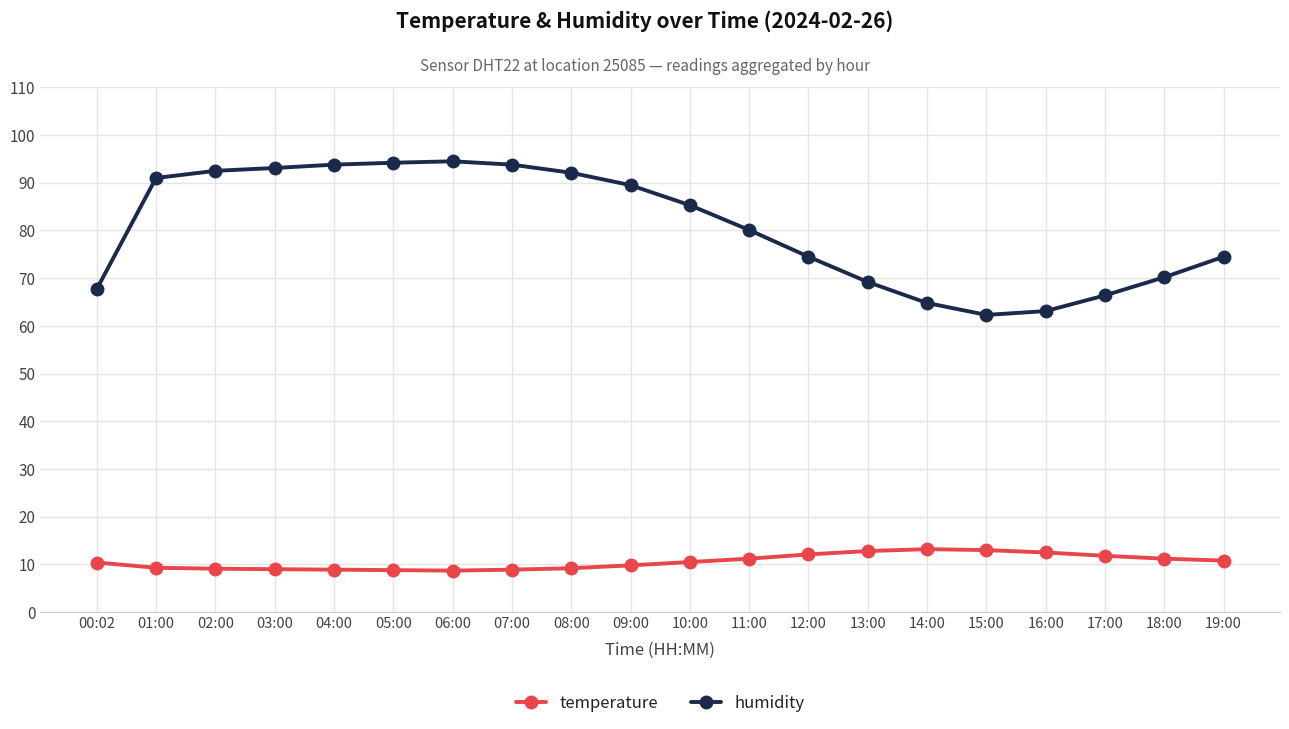

In temperature, how many points are higher than both neighbors (excluding endpoints)?

1